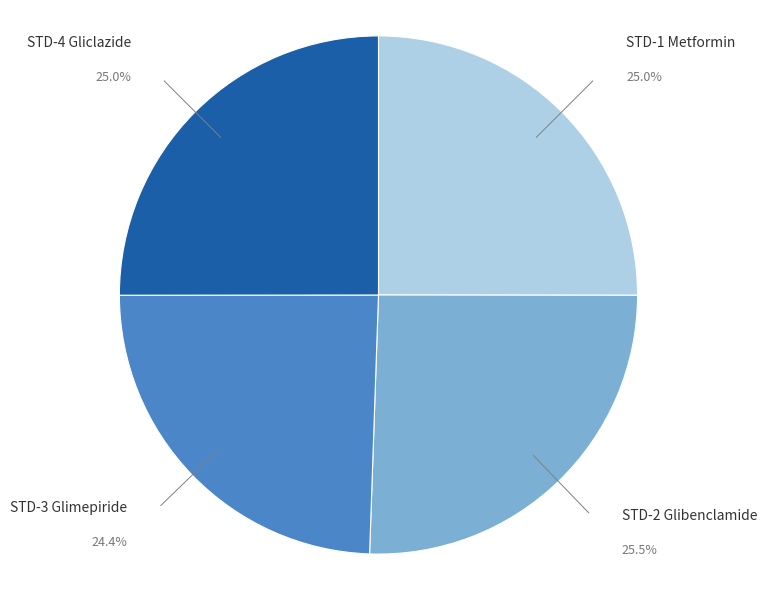

To the nearest percent, what percentage of the pie is STD-1 Metformin?

25%